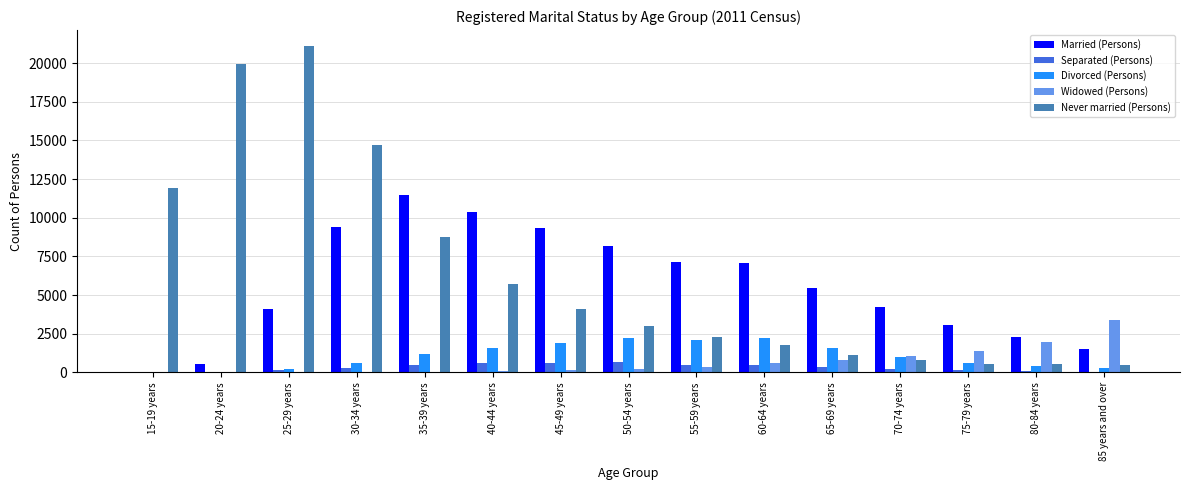

Between 40-44 years and 85 years and over, which series saw the biggest shift?

Married (Persons)